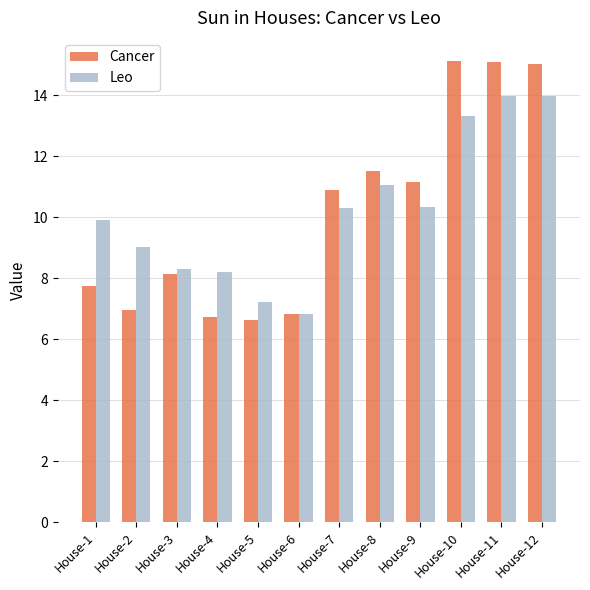

What is the difference between the maximum and minimum values in the Cancer series?

8.5